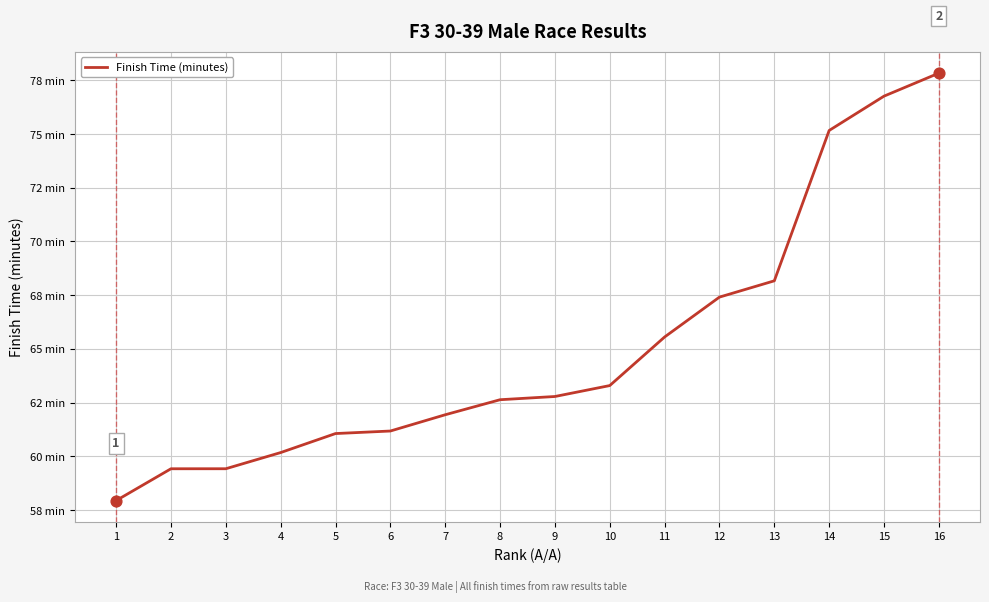

Between 6 and 13, which is larger?

13